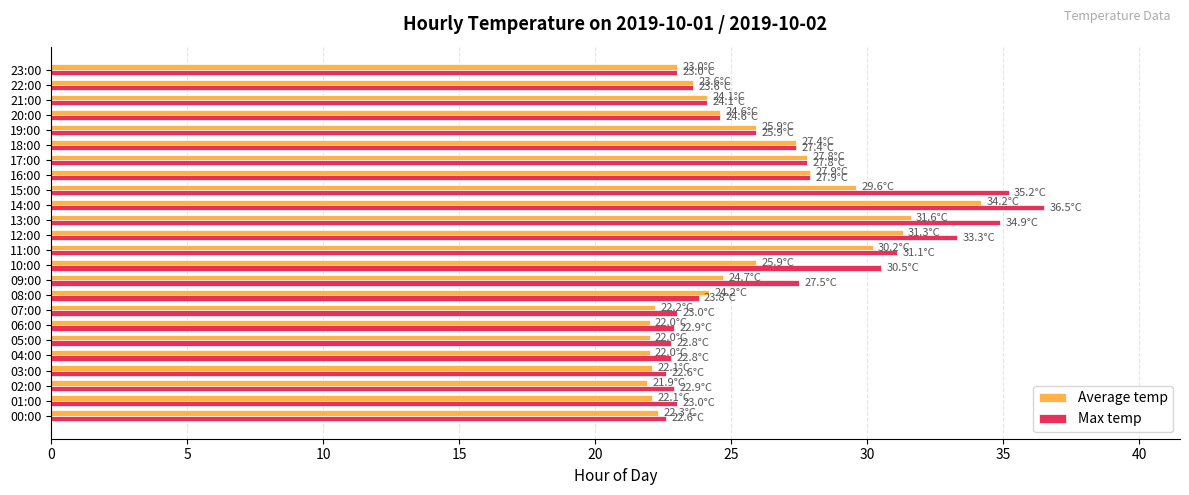

What is the sum of the Average temp values at 03:00 and 12:00?

53.4